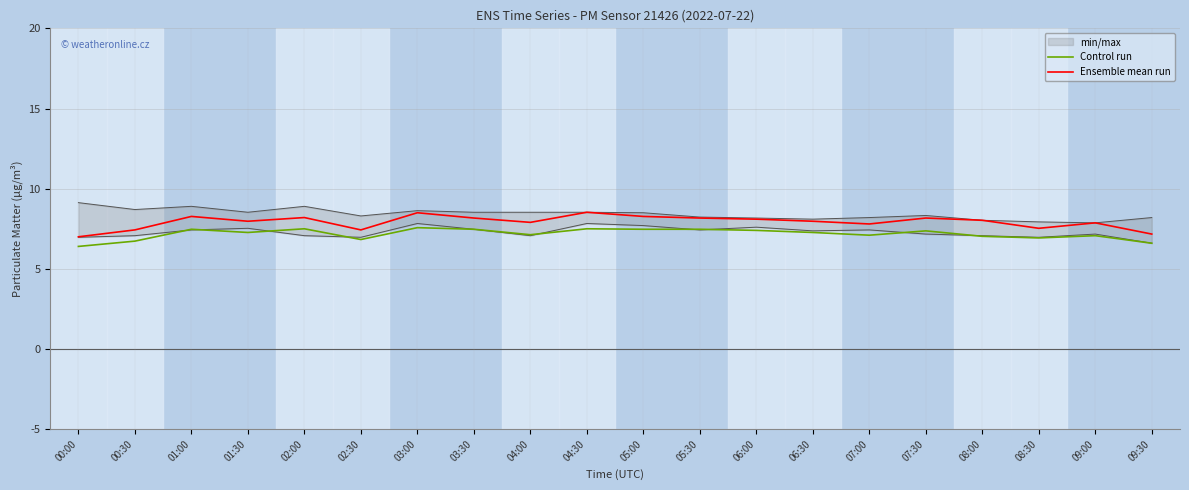

How many values in the Control run series are below 7?

5